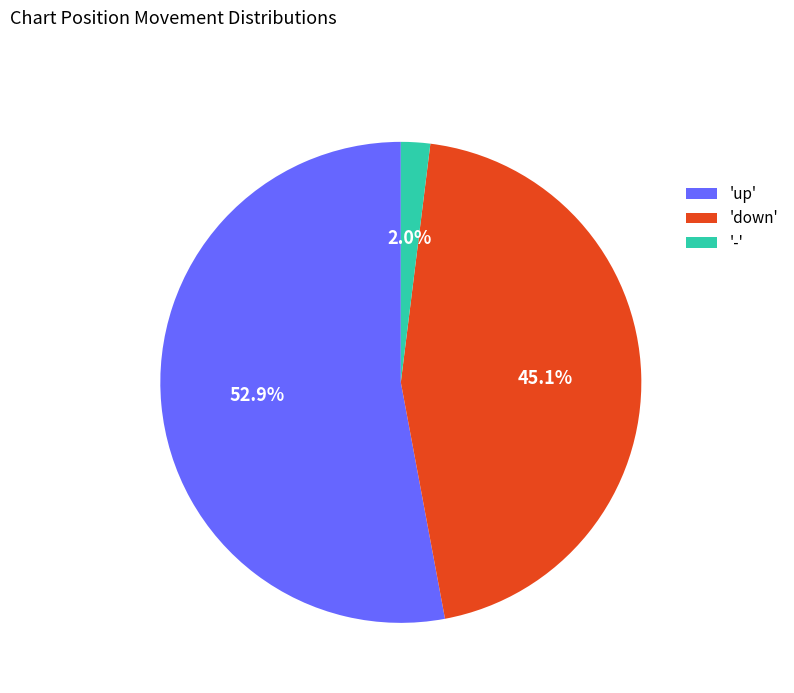

Between 'up' and '-', which is larger?

'up'